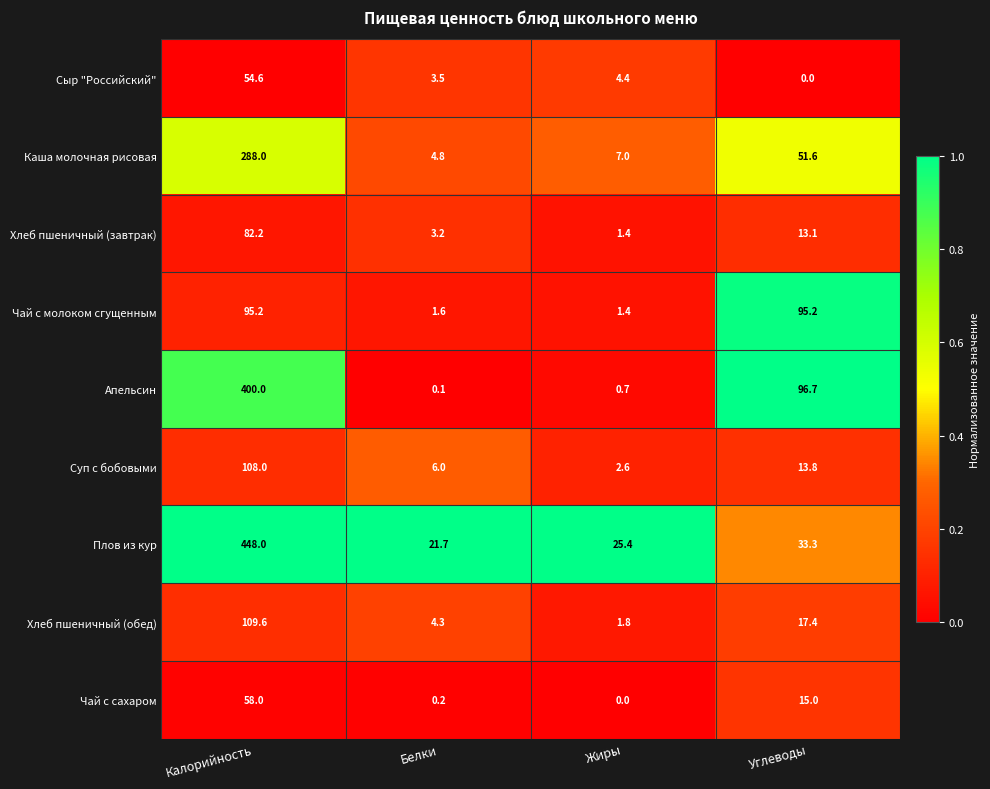

At how many categories does at least one series exceed 0?

4